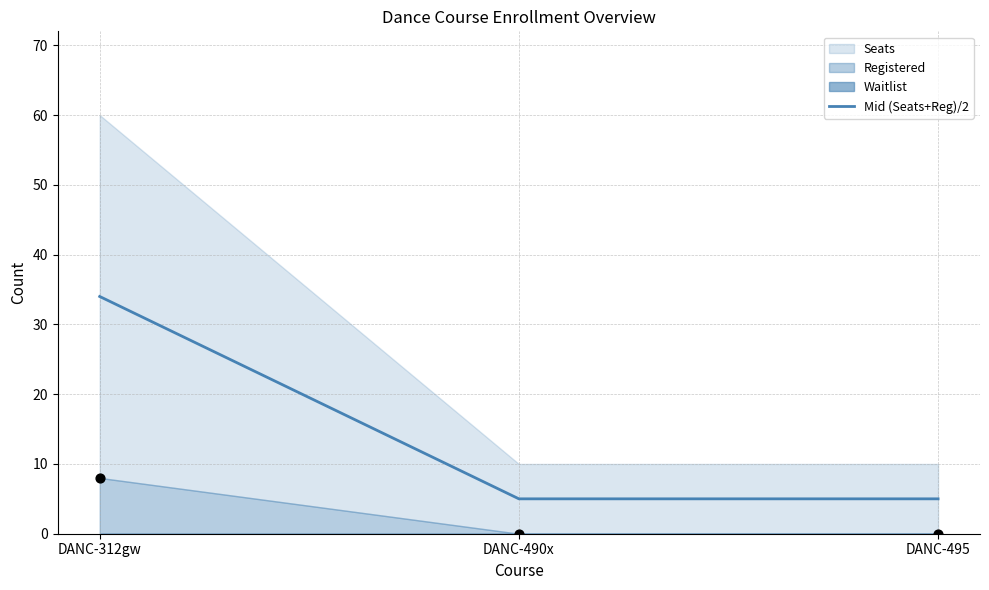

What is the change in value from DANC-312gw to DANC-490x?

-29